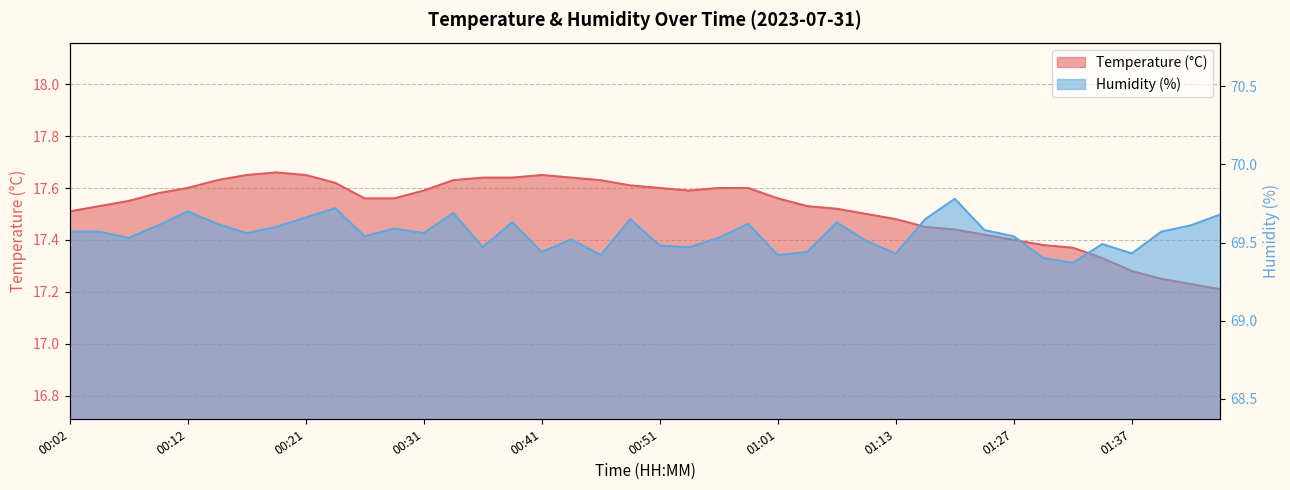

What is the approximate value of Humidity (%) at 01:24?

69.6